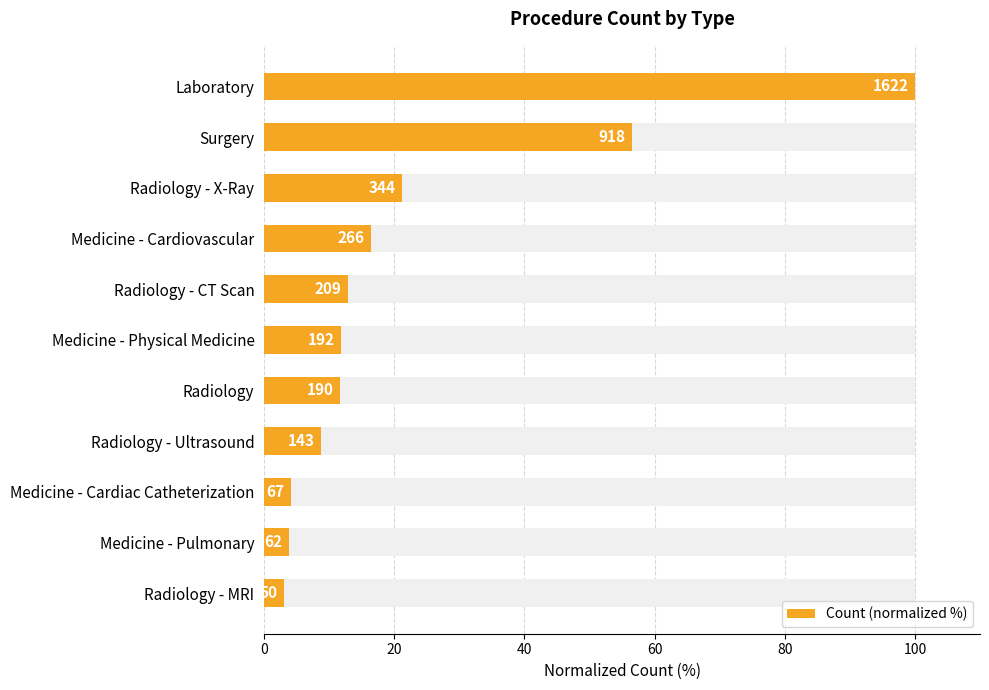

Approximately how many times larger is the value at Radiology - X-Ray compared to Surgery?

0.4